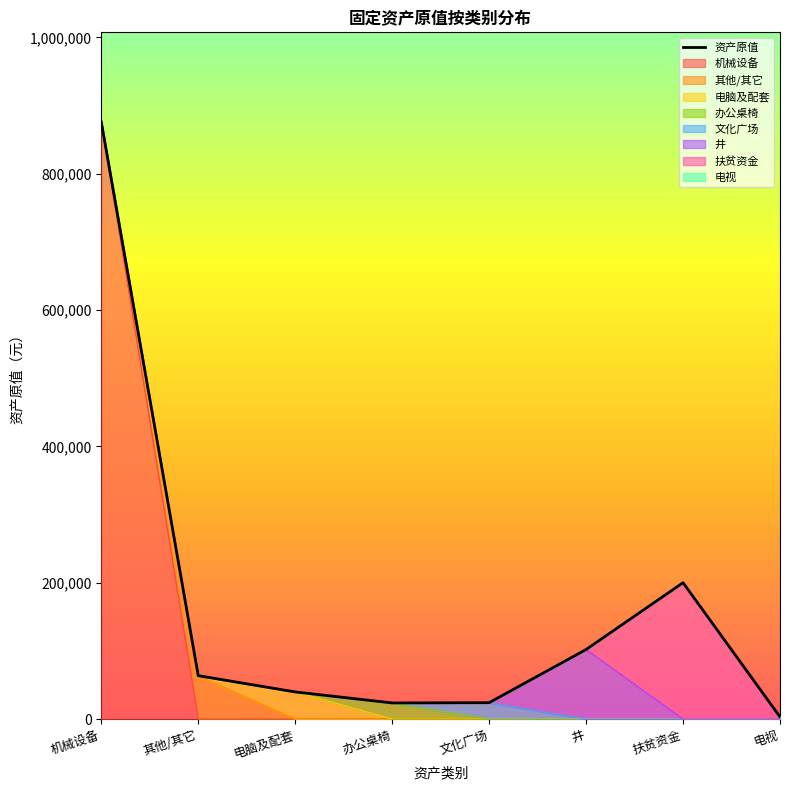

The chart shows a value of 42457.2 at 文化广场. True or false?

False